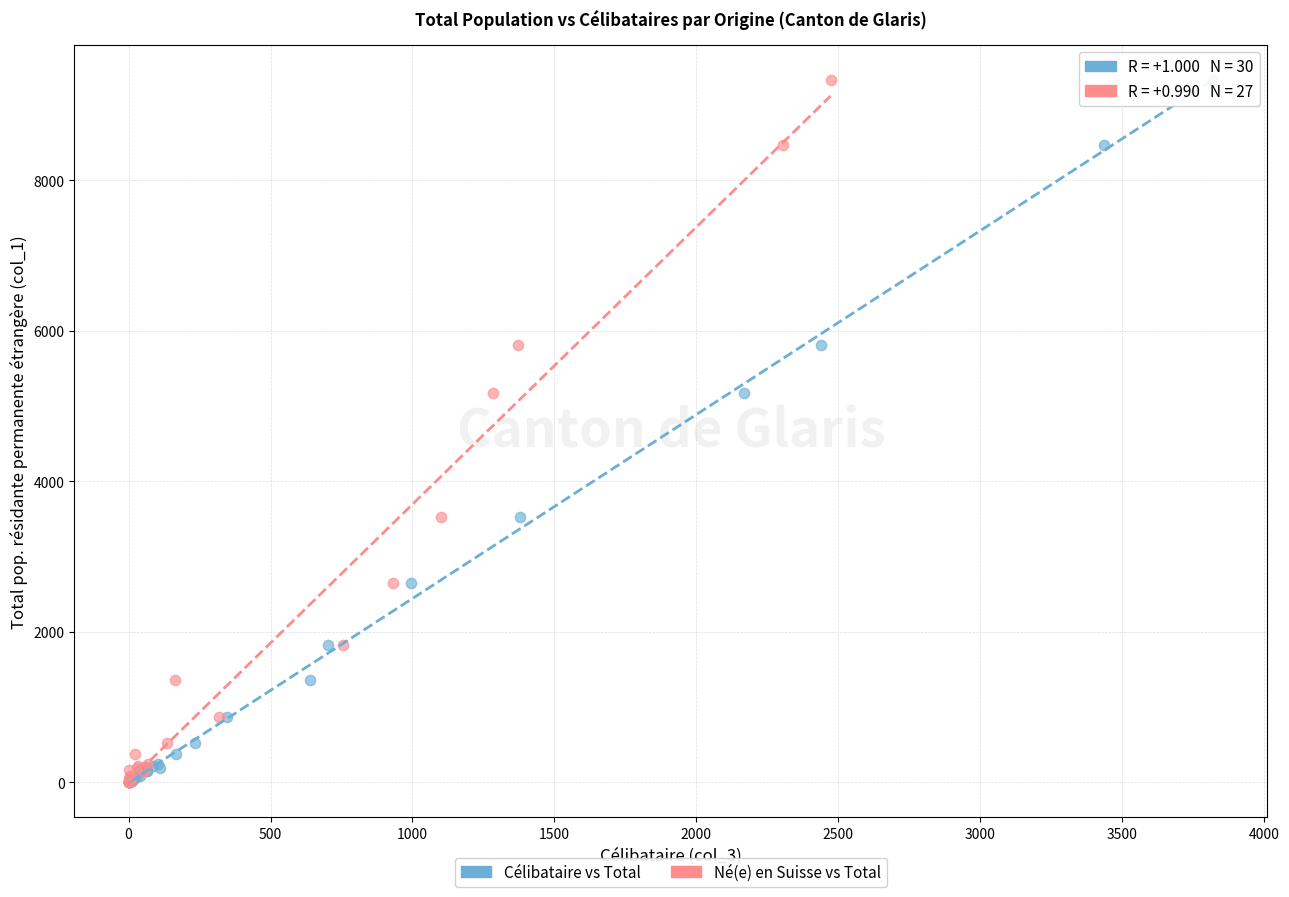

What are all the series names shown in the legend?

Célibataire vs Total, Né(e) en Suisse vs Total